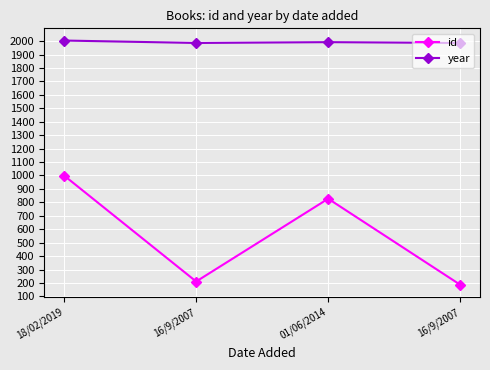

How many categories are shown in the chart?

4